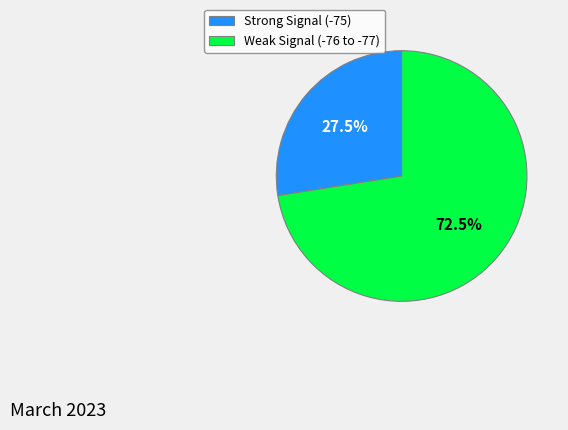

How many segments does this pie chart have?

2